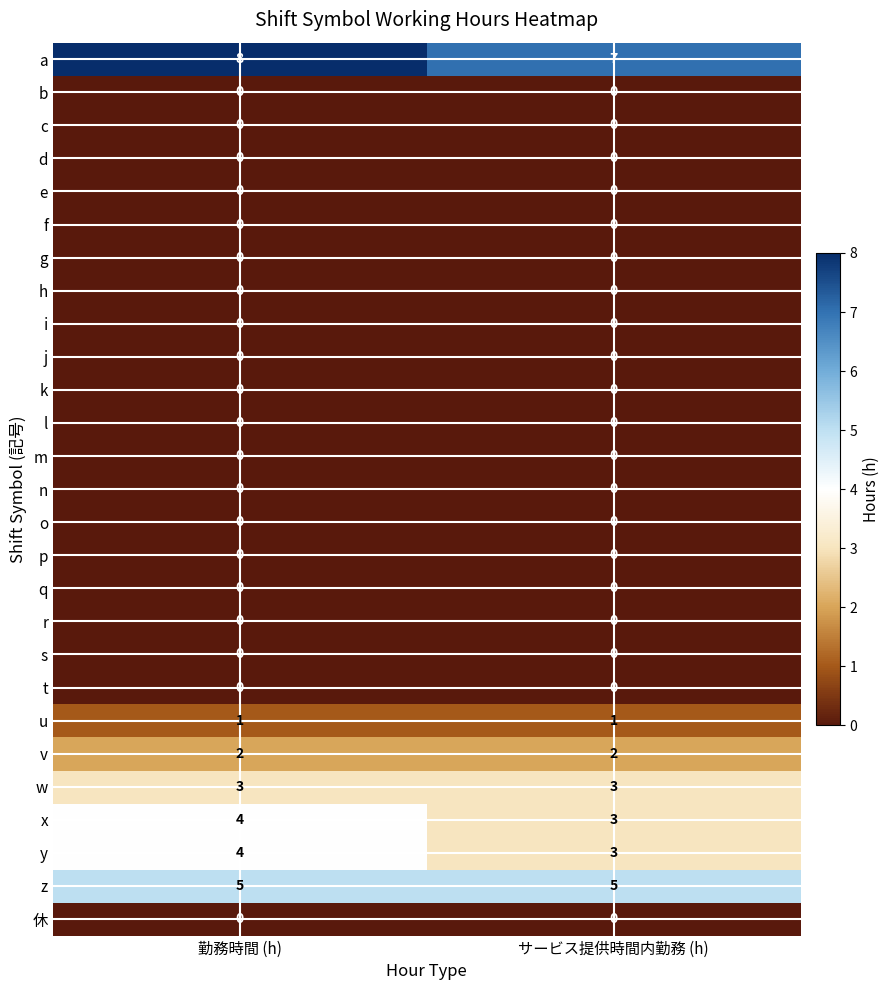

Which category has the highest value in the a series?

勤務時間 (h)